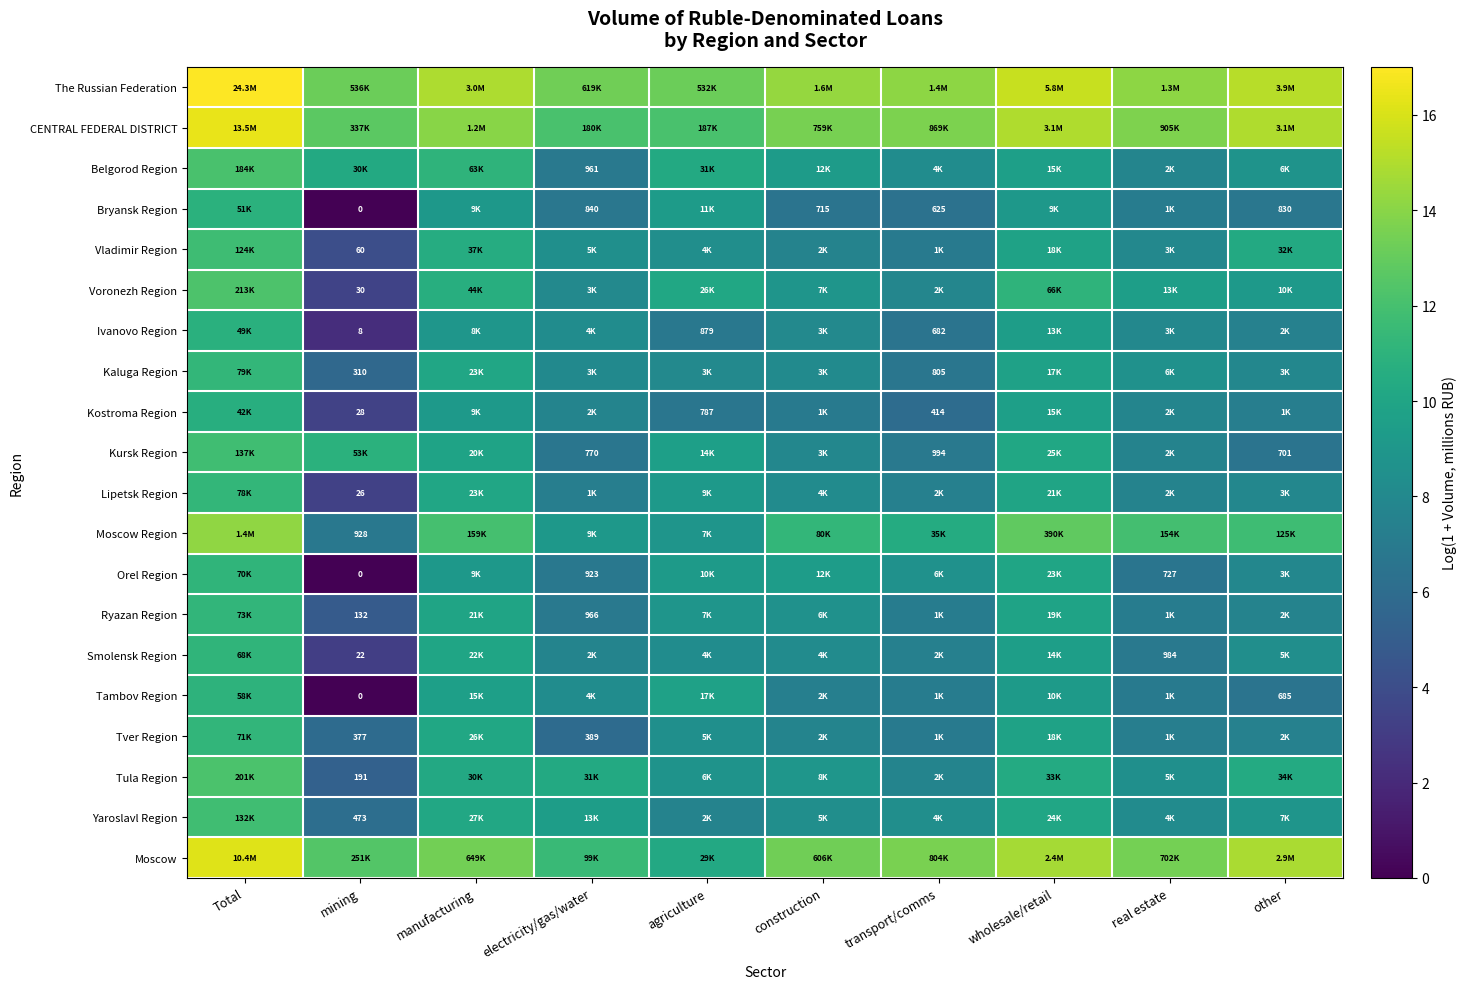

Is the value of Bryansk Region at Total greater than the value of Tver Region at construction?

Yes